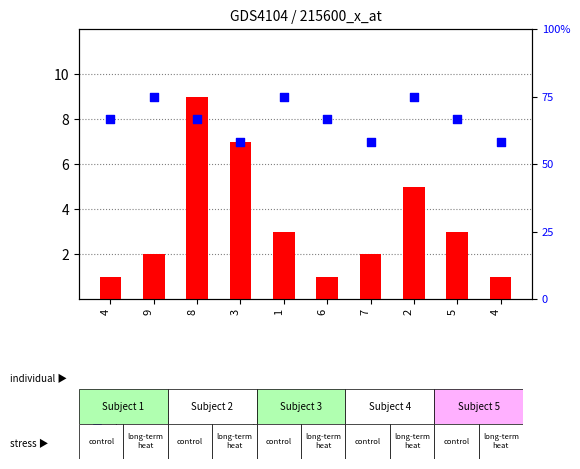

What are all the series names shown in the legend?

count, percentile rank within the sample